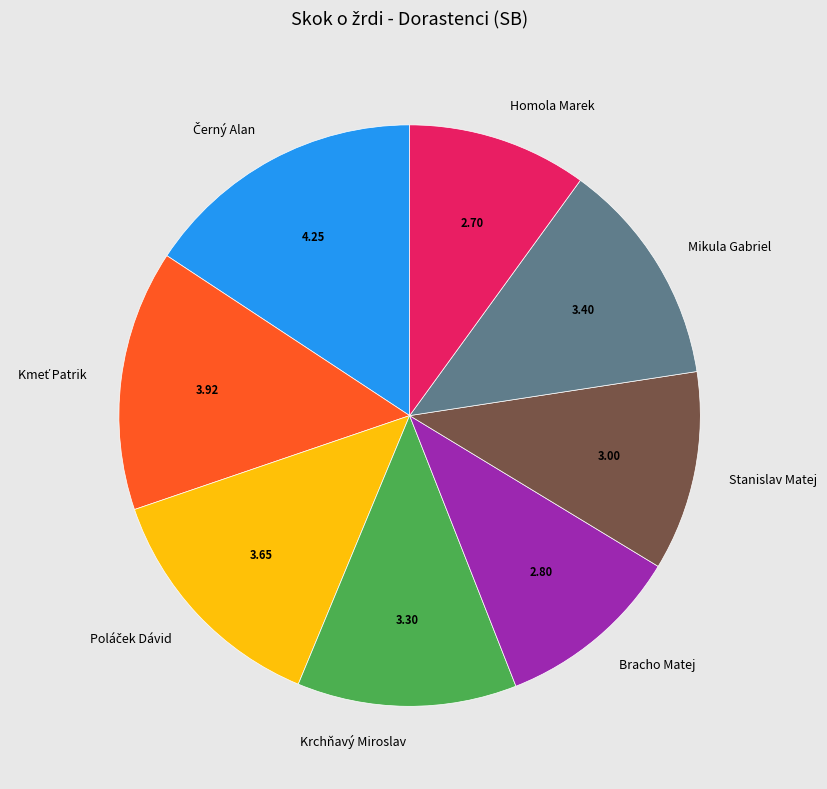

Approximately how many times larger is the value at Homola Marek compared to Mikula Gabriel?

0.8